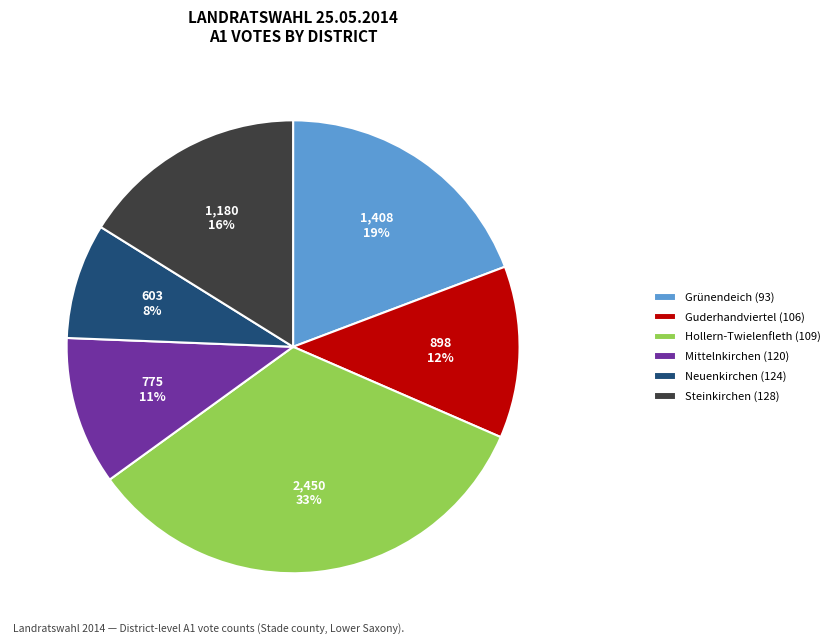

How many segments does this pie chart have?

6